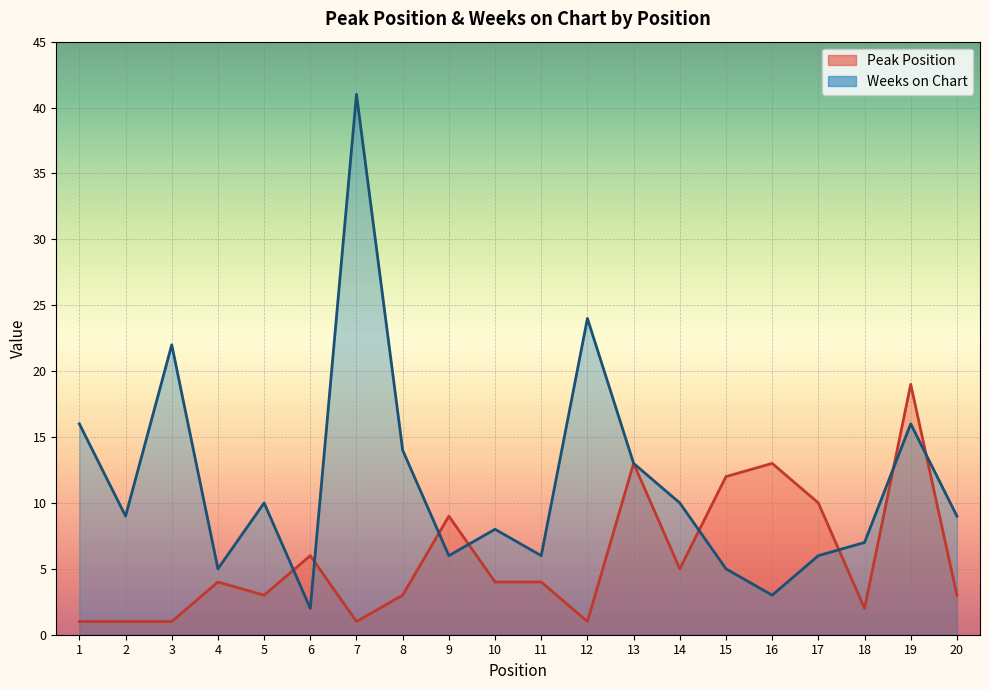

What value does the Weeks on Chart series have at 4, to the nearest 5?

5